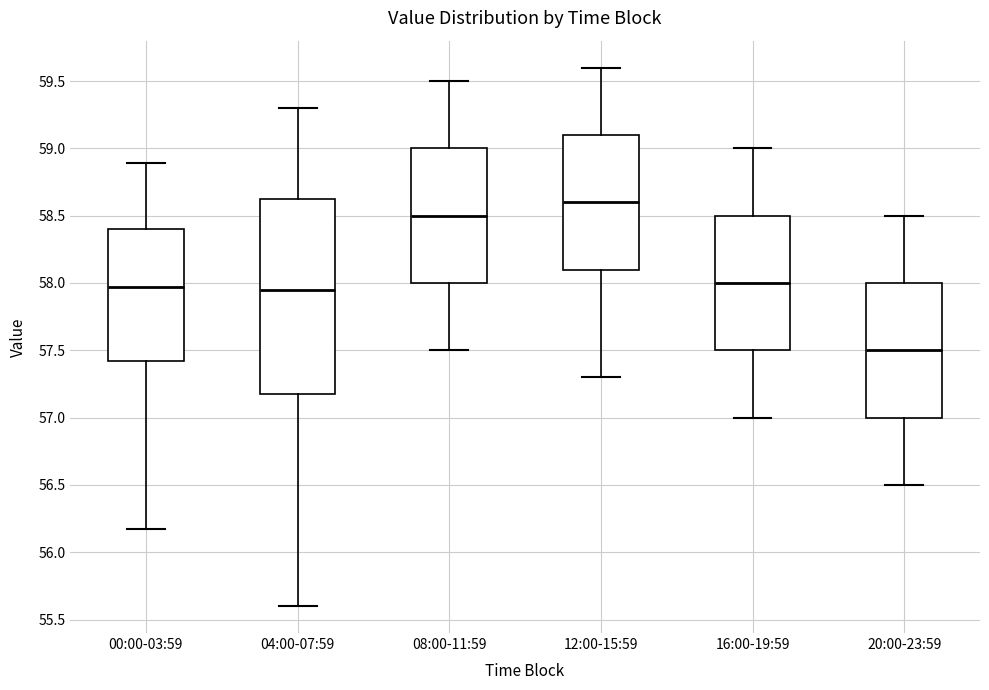

Reading left to right, transcribe this box plot: for each box, give where its median line is, the range the box spans, and where its two whiskers end, as read against the y-axis. The values are not printed on the chart, so give them approximately, as read against the axis.

00:00-03:59: median 57.95, box 57.40 to 58.40, whiskers 56.15 to 58.90
04:00-07:59: median 57.95, box 57.20 to 58.65, whiskers 55.60 to 59.30
08:00-11:59: median 58.50, box 58.00 to 59.00, whiskers 57.50 to 59.50
12:00-15:59: median 58.60, box 58.10 to 59.10, whiskers 57.30 to 59.60
16:00-19:59: median 58.00, box 57.50 to 58.50, whiskers 57.00 to 59.00
20:00-23:59: median 57.50, box 57.00 to 58.00, whiskers 56.50 to 58.50